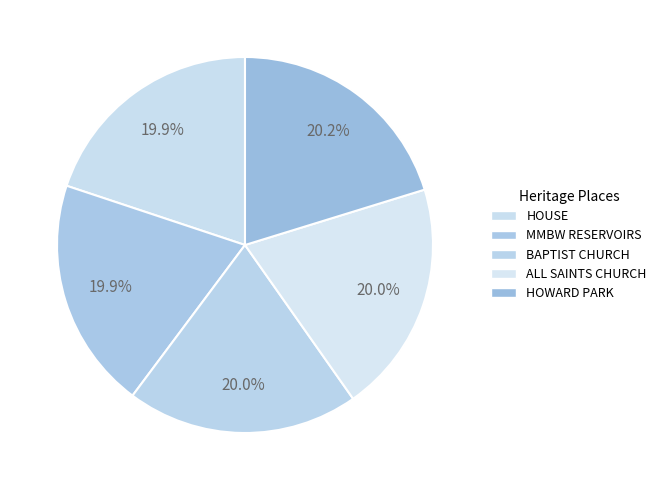

Count the number of slices in the pie.

5